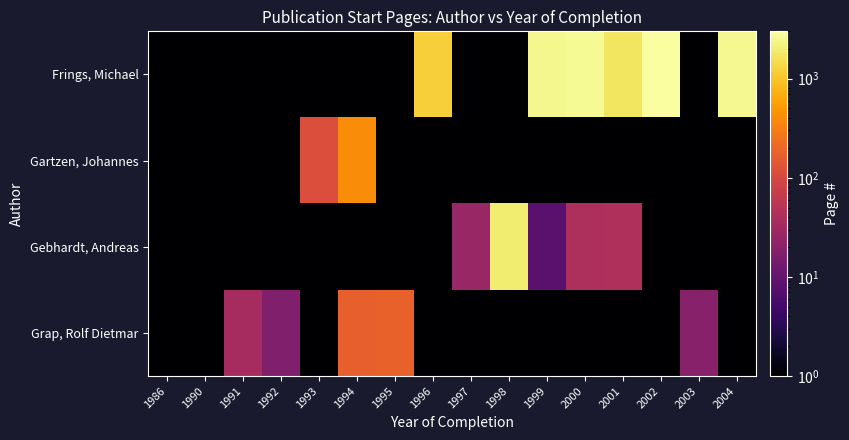

Between 2000 and 2004, which is larger?

2000